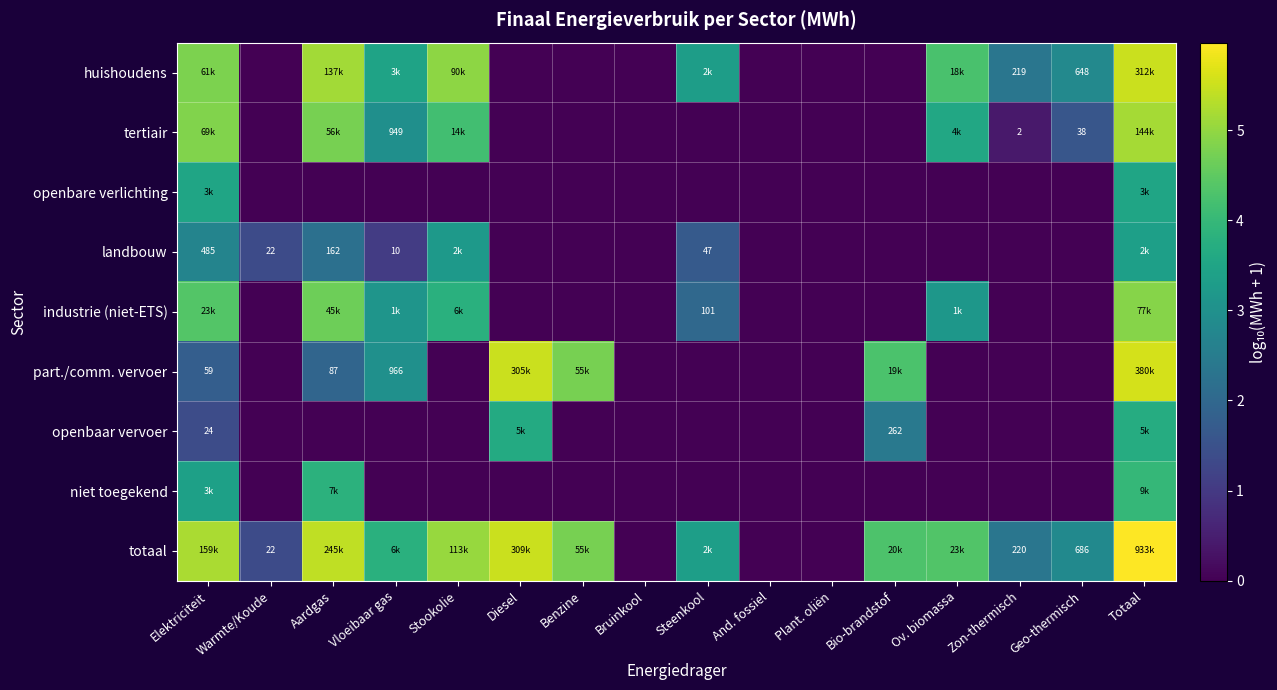

The value of openbaar vervoer at Steenkool is -2.3. True or false?

False